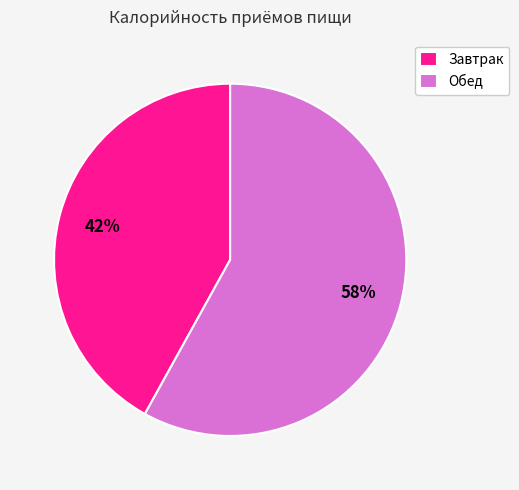

What is the ratio of the value at Обед to the value at Завтрак?

1.4